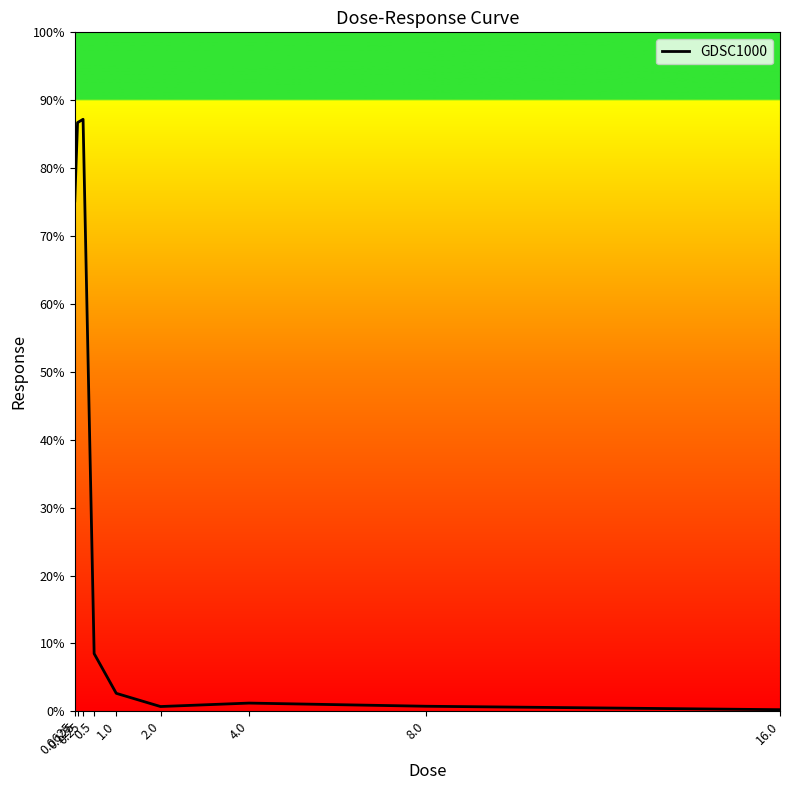

What is the difference between the maximum and minimum values?

86.9